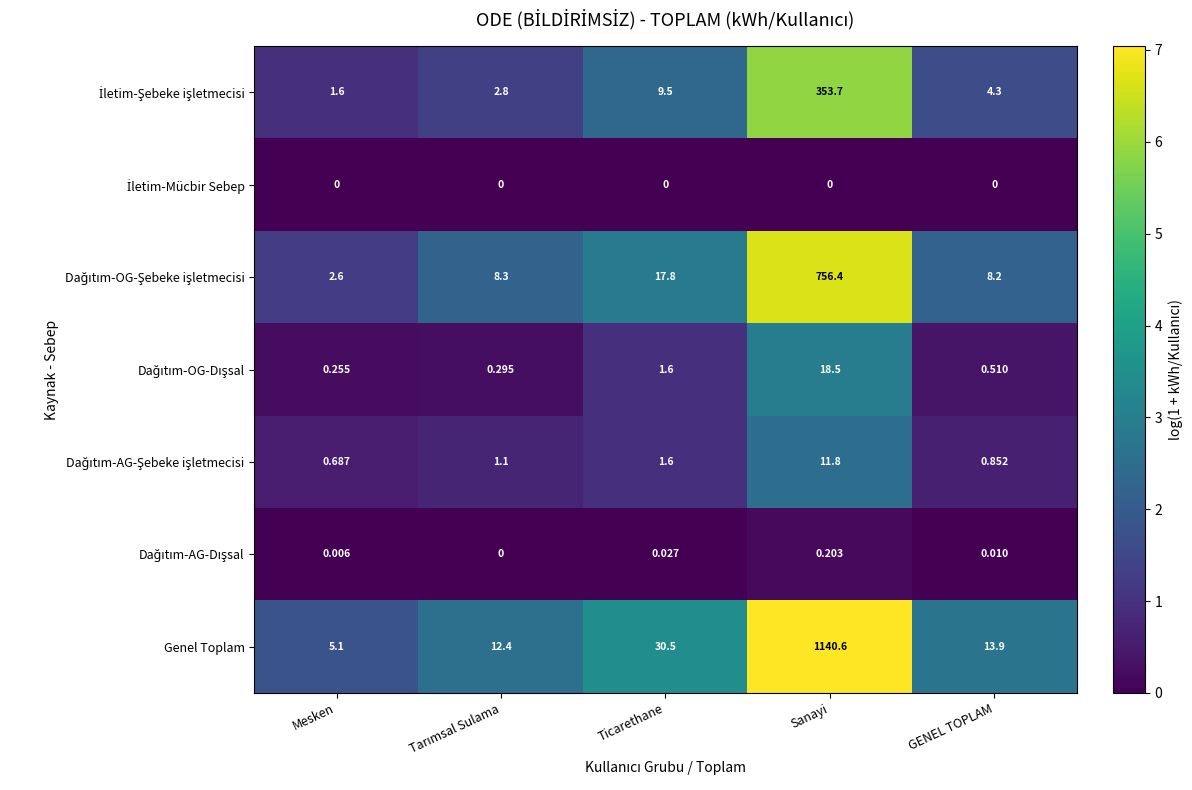

At which label does Genel Toplam reach its minimum?

Mesken